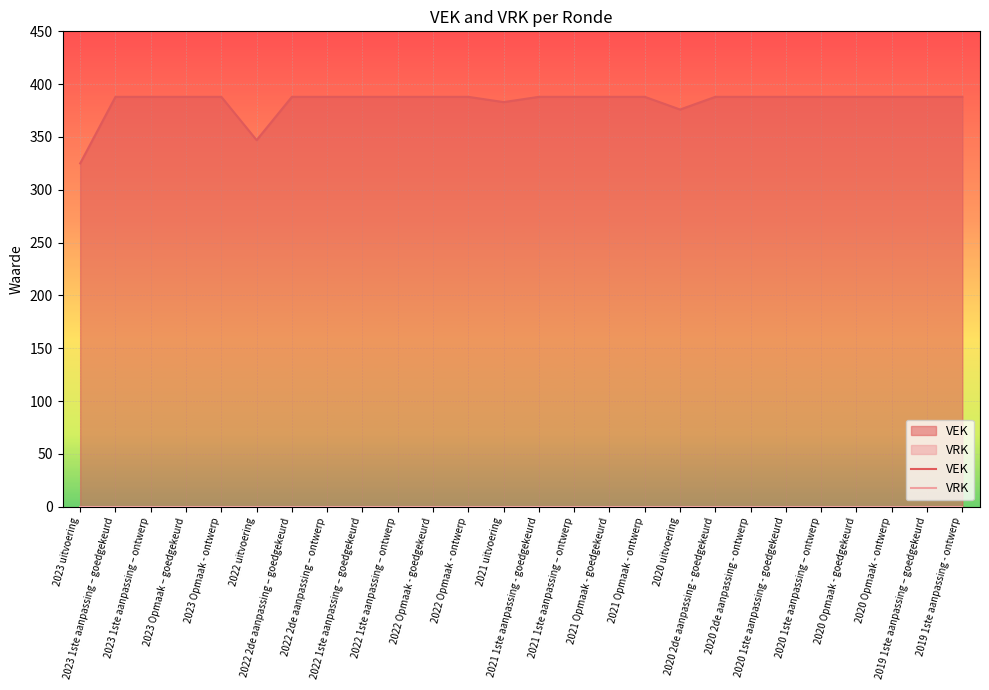

What is the sum of the VEK values at 2020 2de aanpassing - ontwerp and 2020 uitvoering?

764